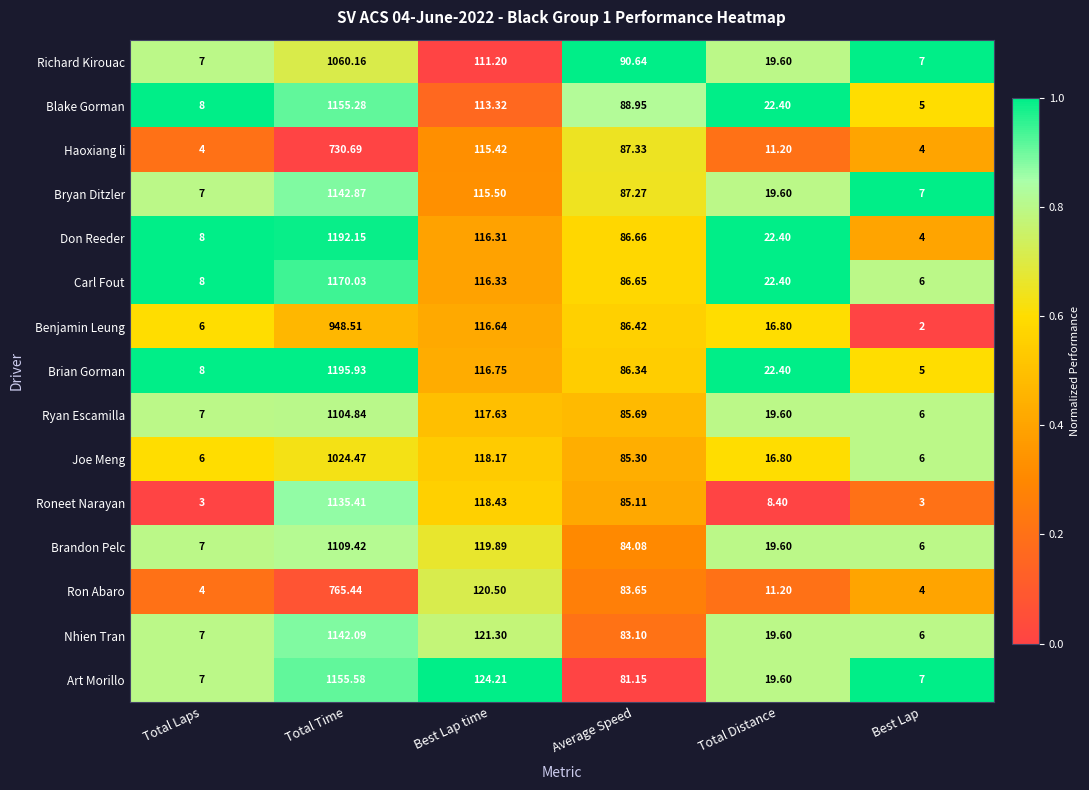

Between Total Laps and Average Speed, which series saw the biggest shift?

Richard Kirouac